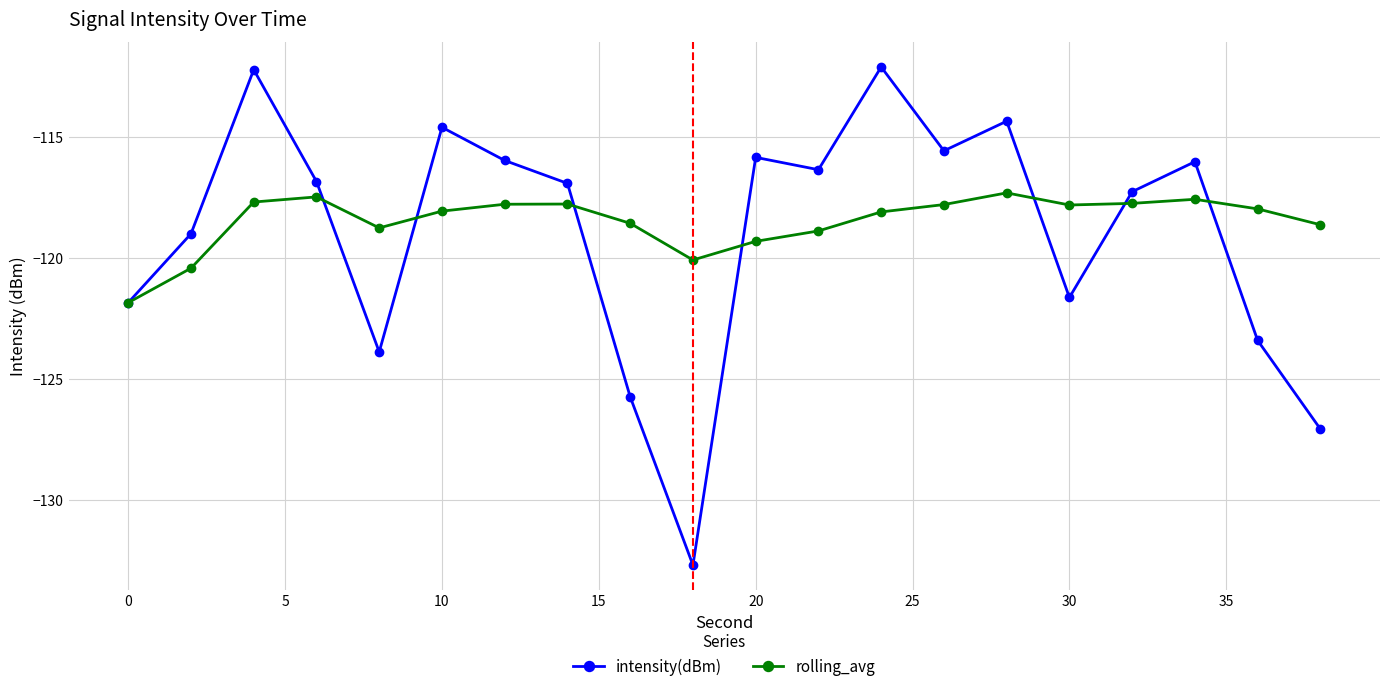

Which series has the widest spread of values?

intensity(dBm)